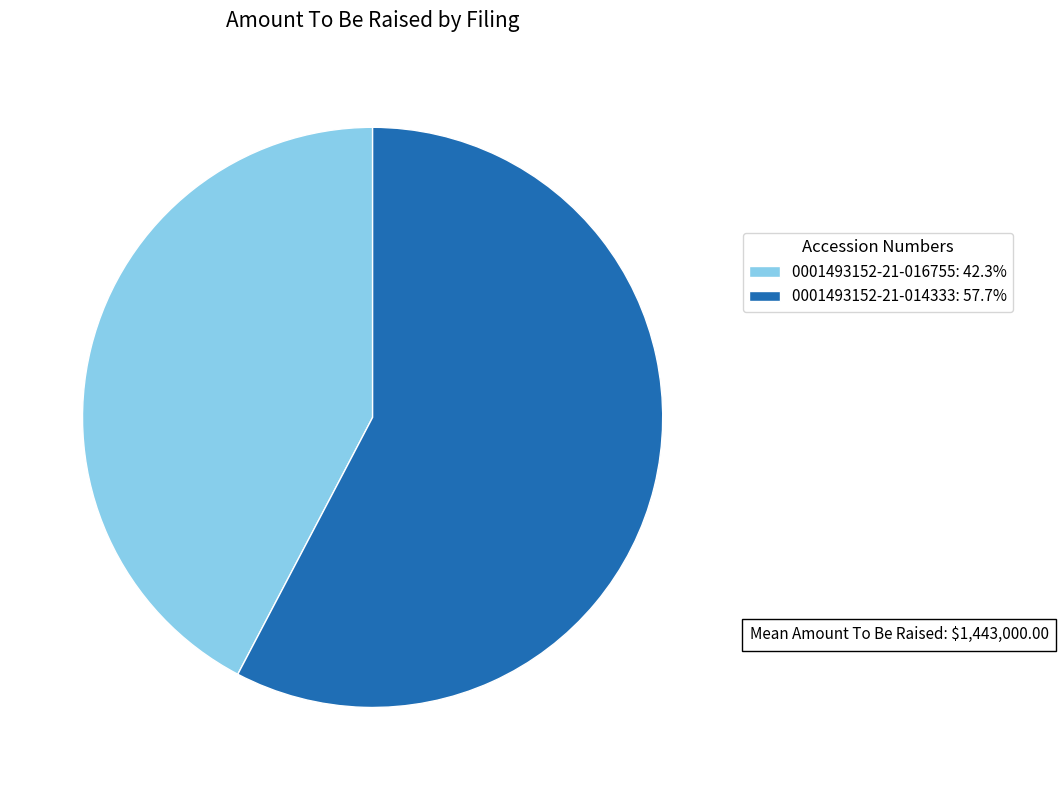

Is 0001493152-21-016755: 42.3% the majority of the pie?

No